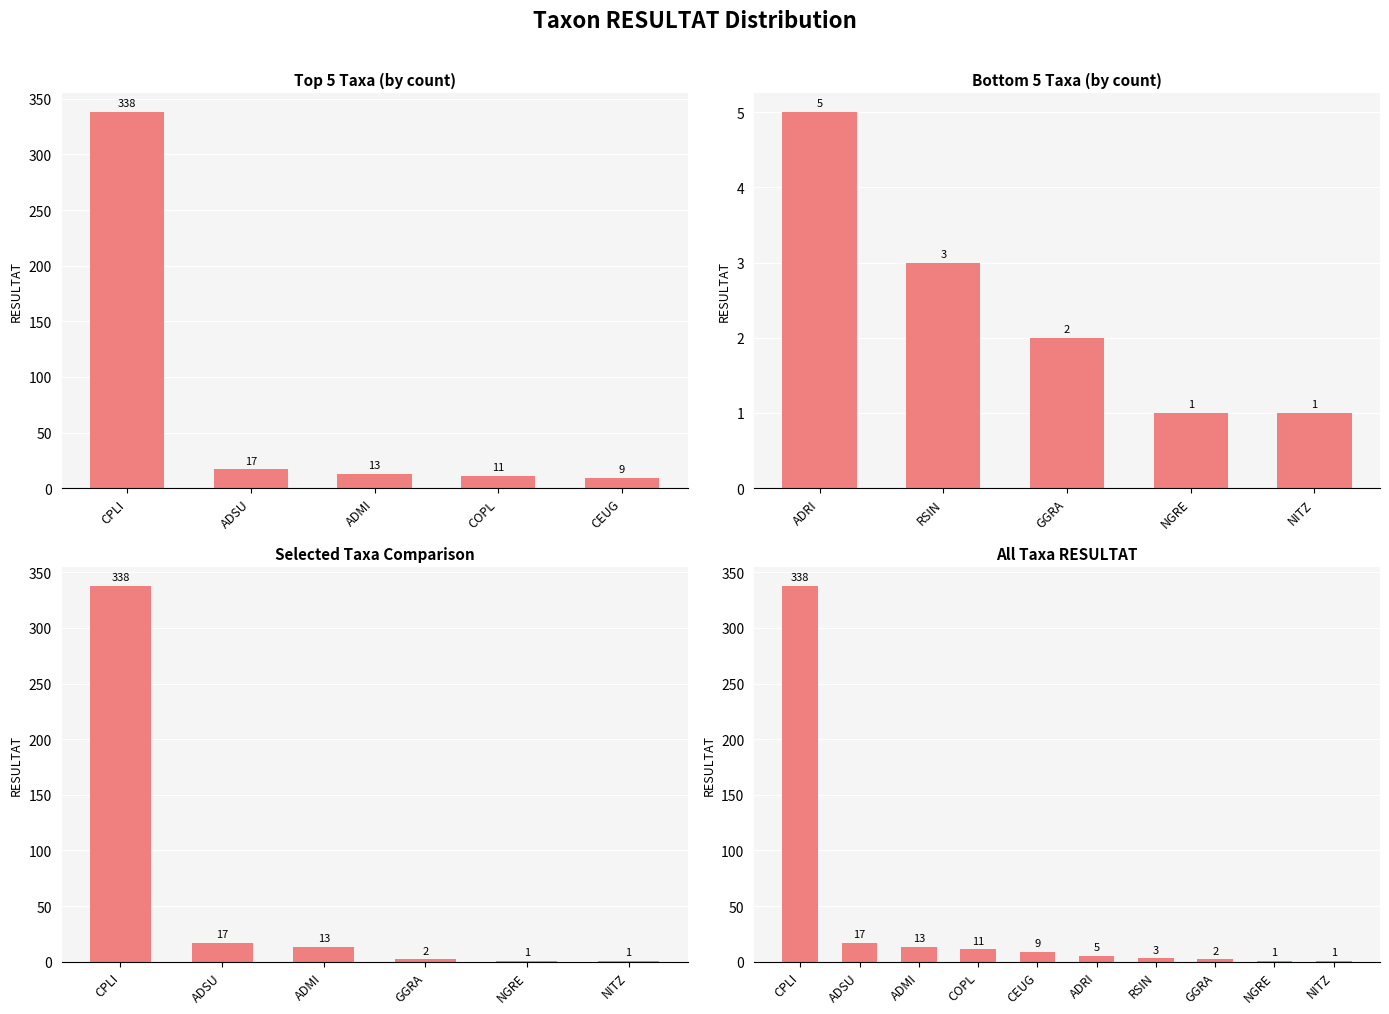

Does the chart contain stacked bars?

No